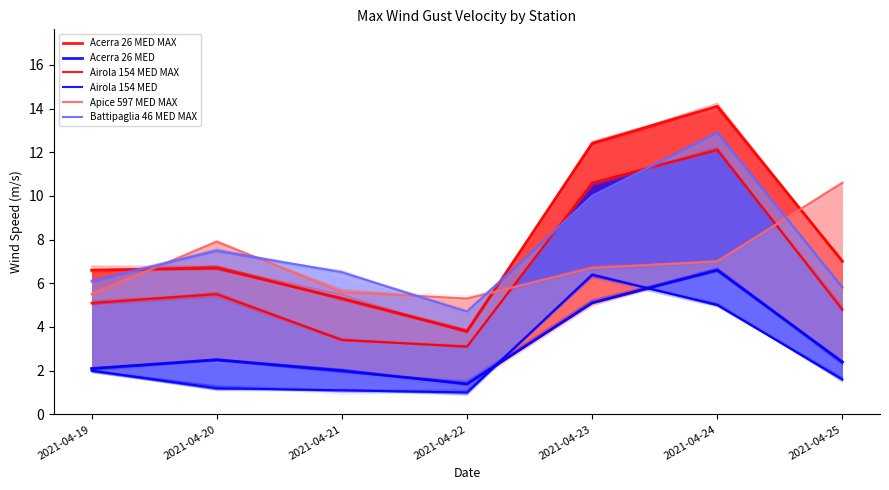

What are all the series names shown in the legend?

Acerra 26 MED MAX, Acerra 26 MED, Airola 154 MED MAX, Airola 154 MED, Apice 597 MED MAX, Battipaglia 46 MED MAX